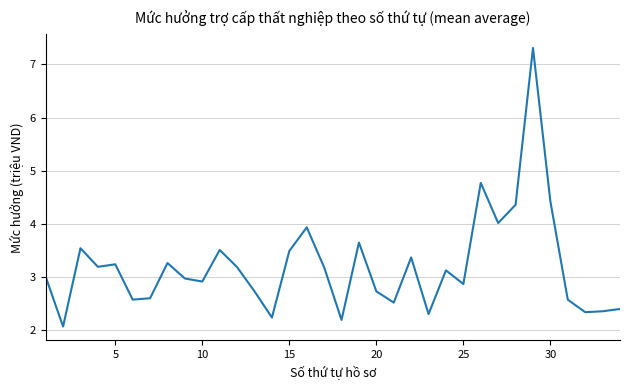

What is the smallest value displayed?

2.1